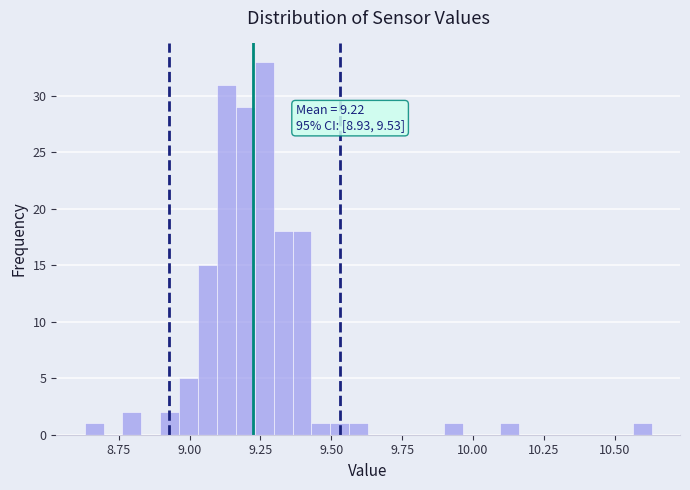

Around what value on the x-axis is the tallest bar? Give the approximate position of its centre, as read against the axis.

9.25